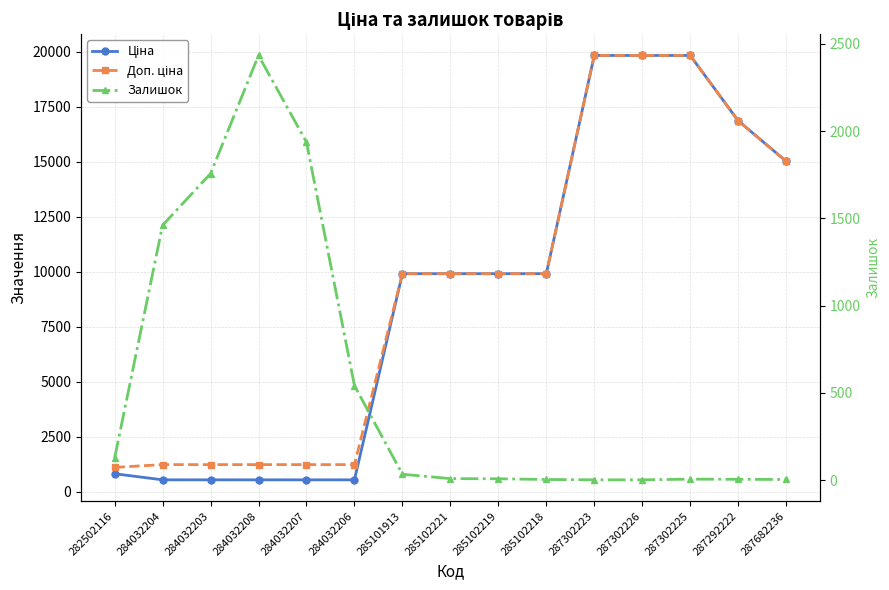

Rank the categories by Ціна value from lowest to highest.

284032204, 284032203, 284032208, 284032207, 284032206, 282502116, 285101913, 285102221, 285102219, 285102218, 287682236, 287292222, 287302223, 287302226, 287302225